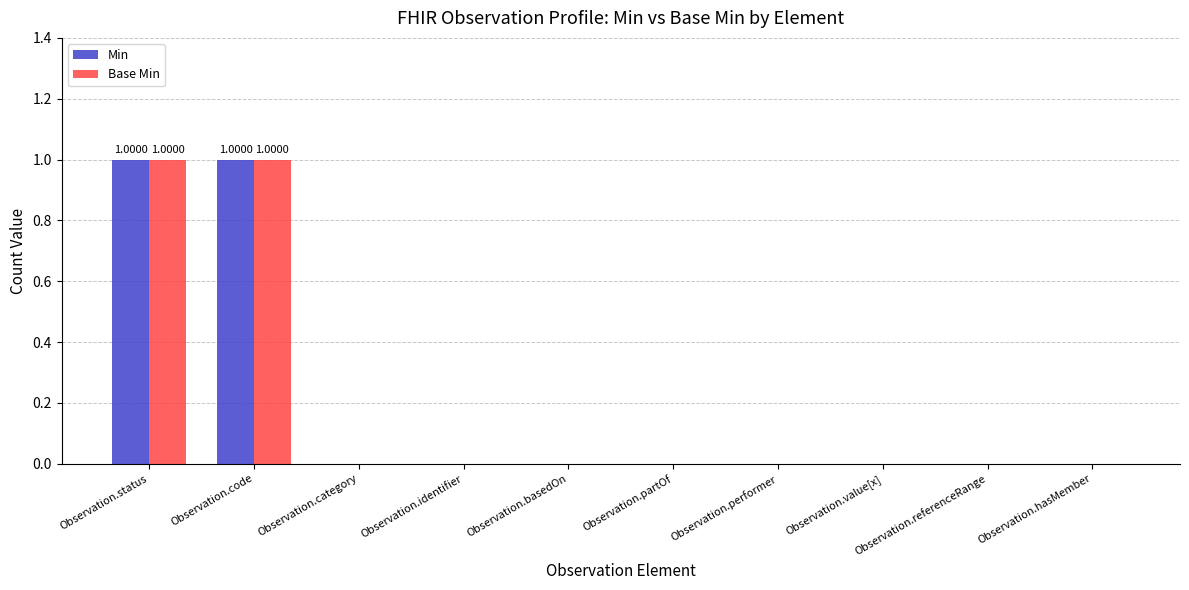

How many Base Min values are between 0 and 1?

10